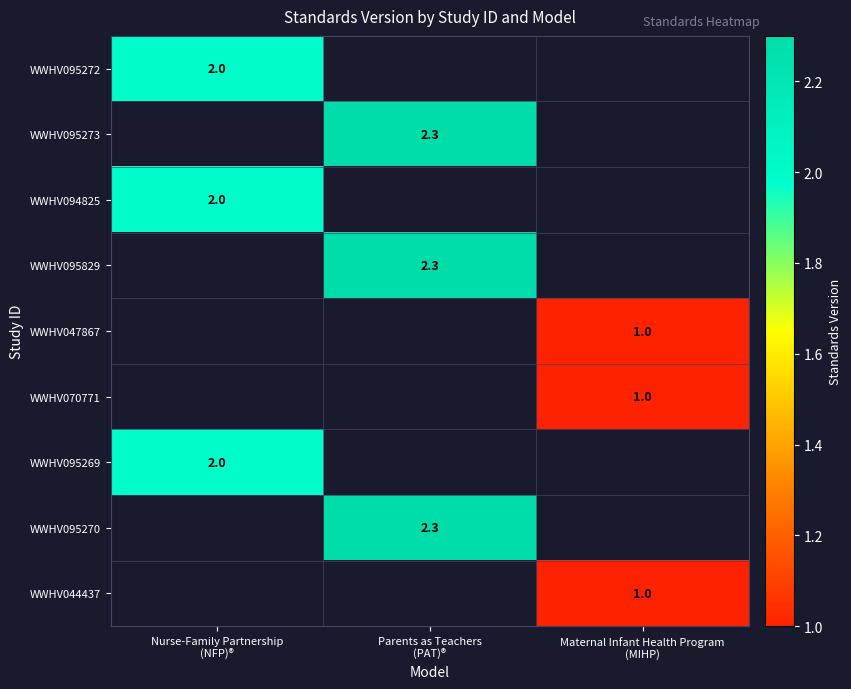

How many values in WWHV047867 are above zero?

1